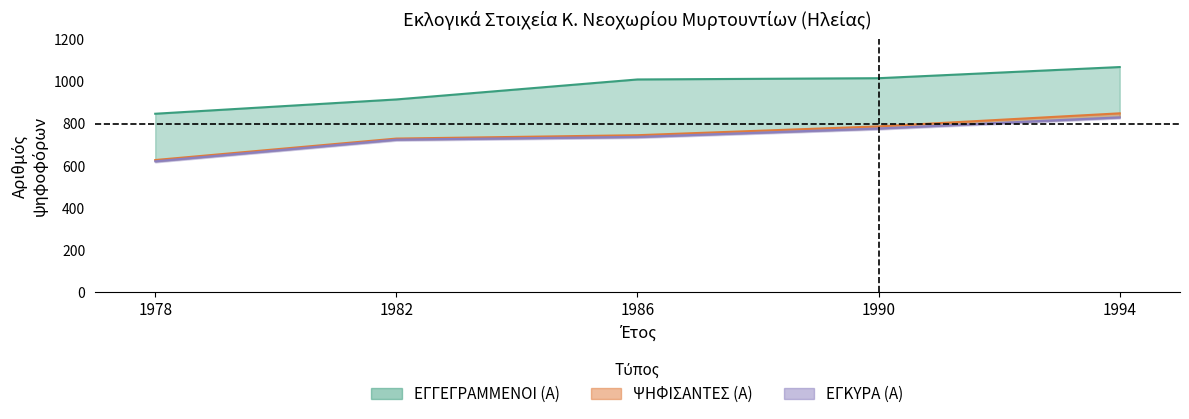

Reading left to right, transcribe all the data shown in this chart.

ΕΓΓΕΓΡΑΜΜΕΝΟΙ (Α): 847	915	1010	1016	1069
ΨΗΦΙΣΑΝΤΕΣ (Α): 627	729	745	787	849
ΕΓΚΥΡΑ (Α): 621	724	737	777	830